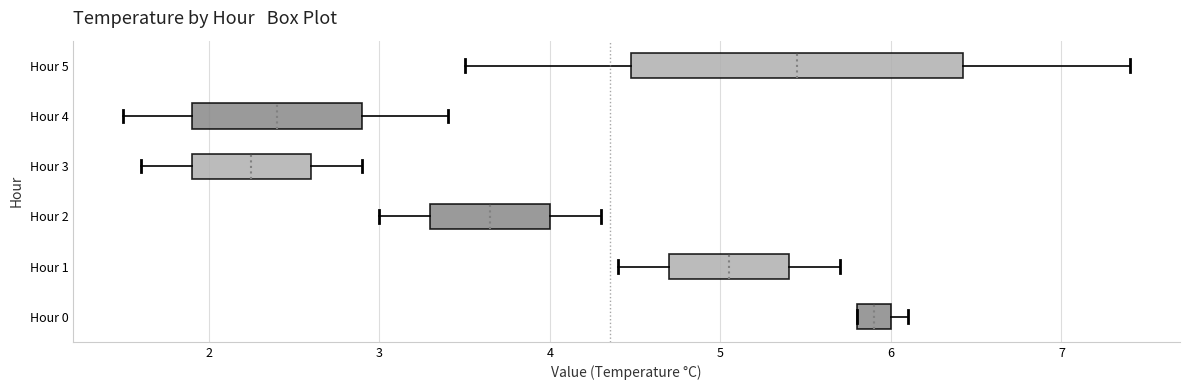

Which box is the widest, from its left edge to its right edge?

Hour 5